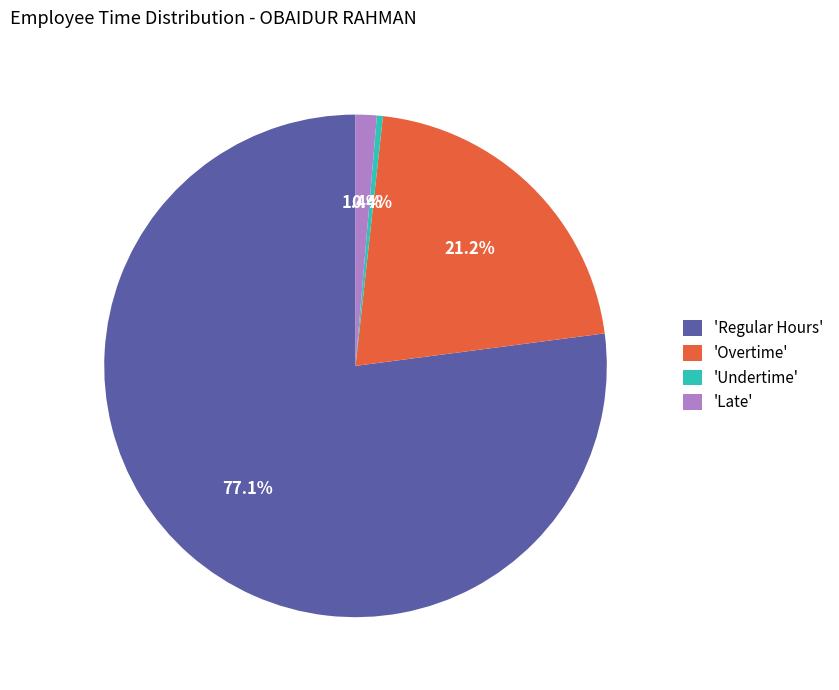

Which category accounts for the majority?

'Regular Hours'